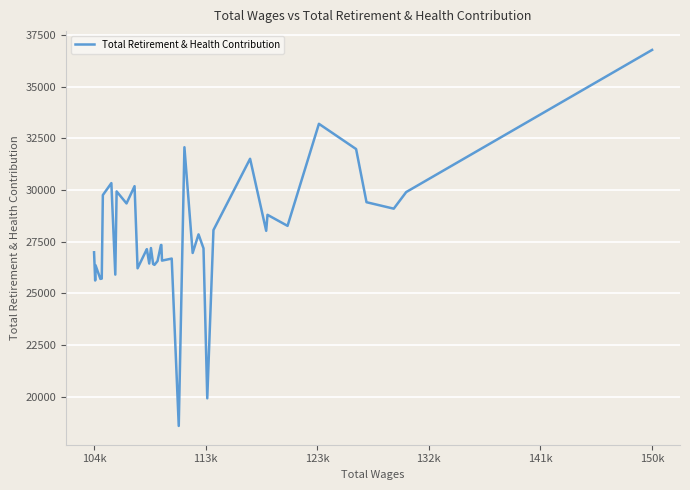

What is the smallest value displayed?

18594